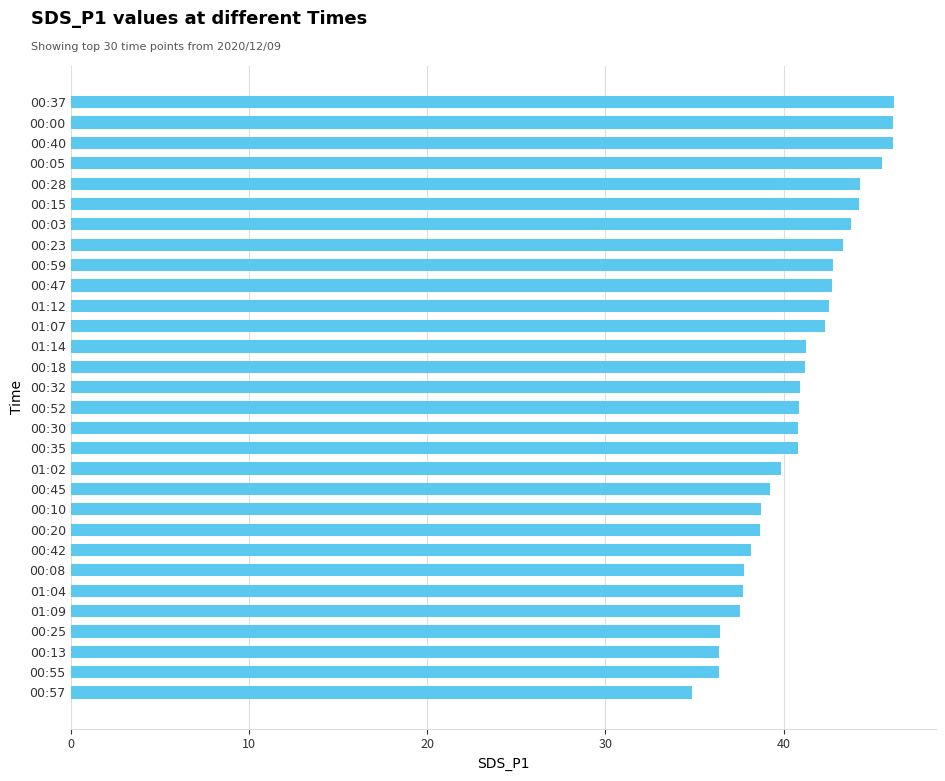

What is the difference between the second highest and minimum values?

11.3